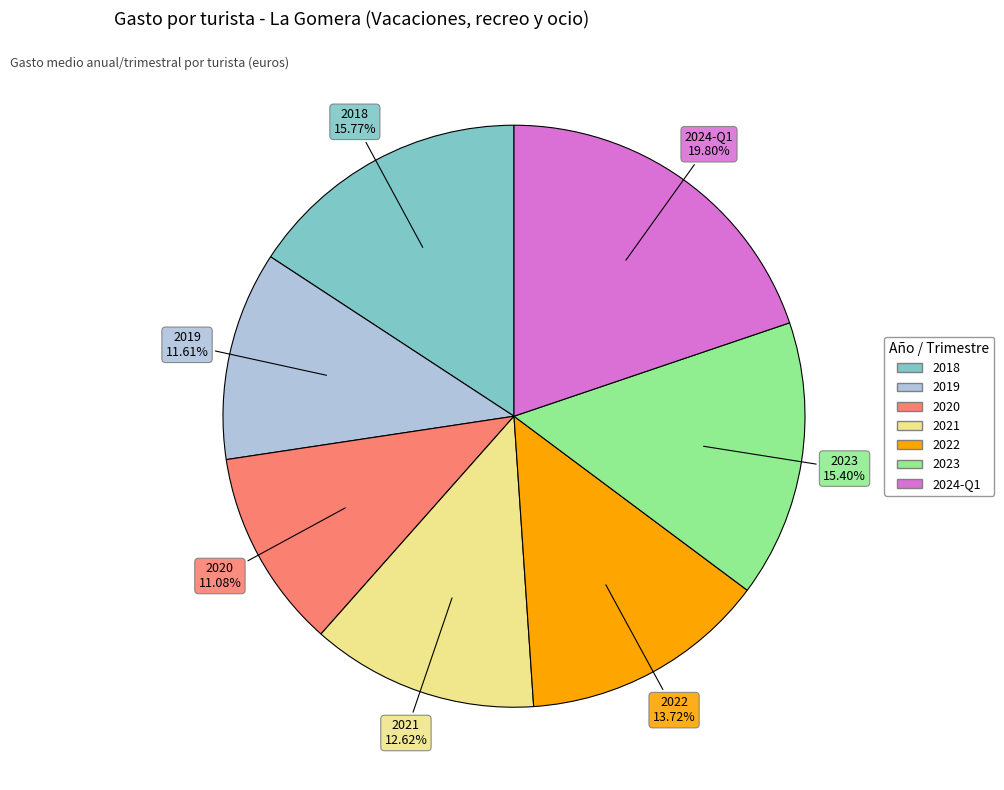

How many segments does this pie chart have?

7